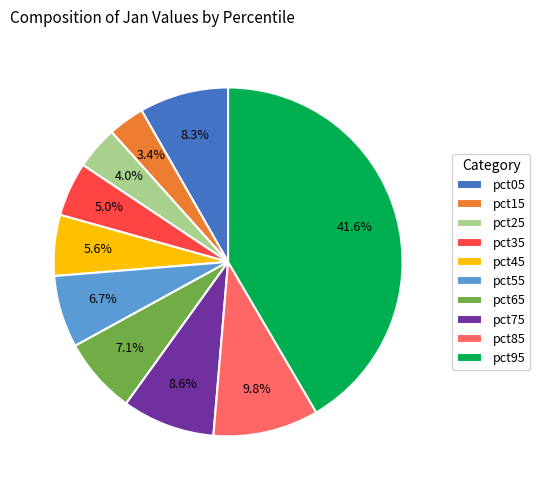

Count the number of slices in the pie.

10